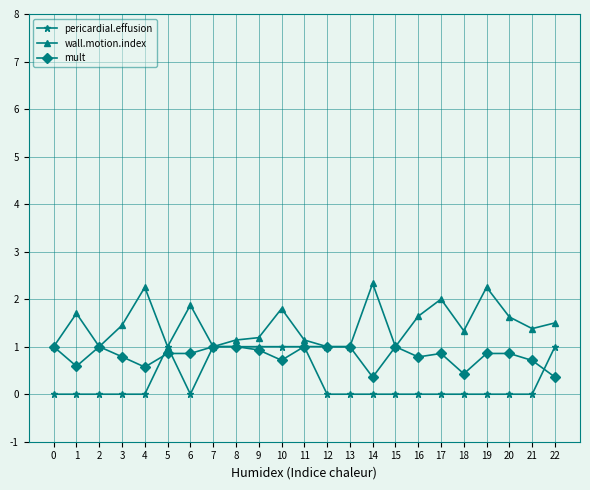

Is this an area chart (filled region under the line)?

No